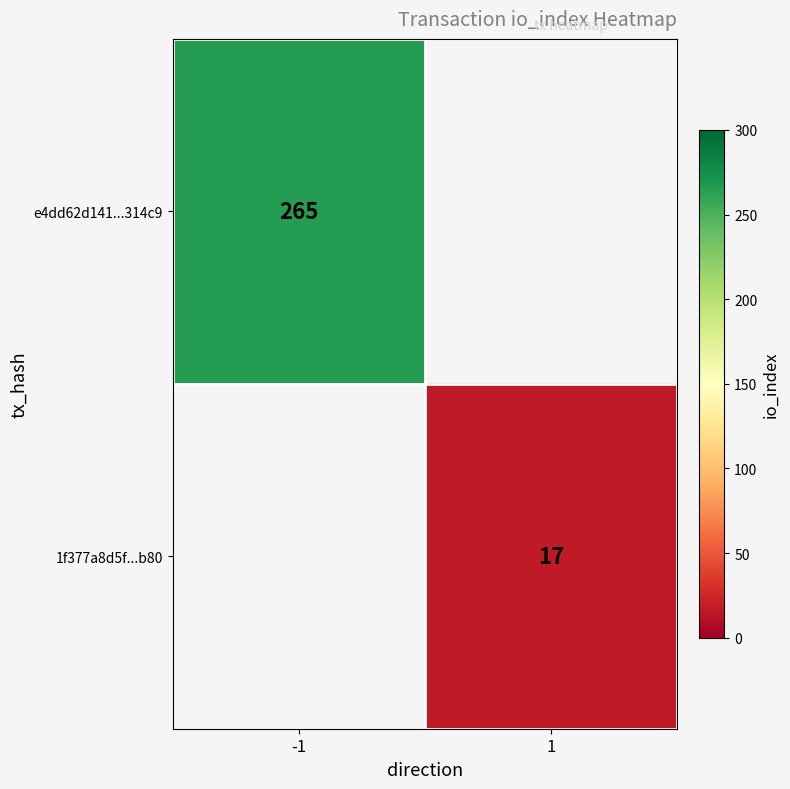

True or false: 1f377a8d5f...b80 has a value of 17 at 1.

True